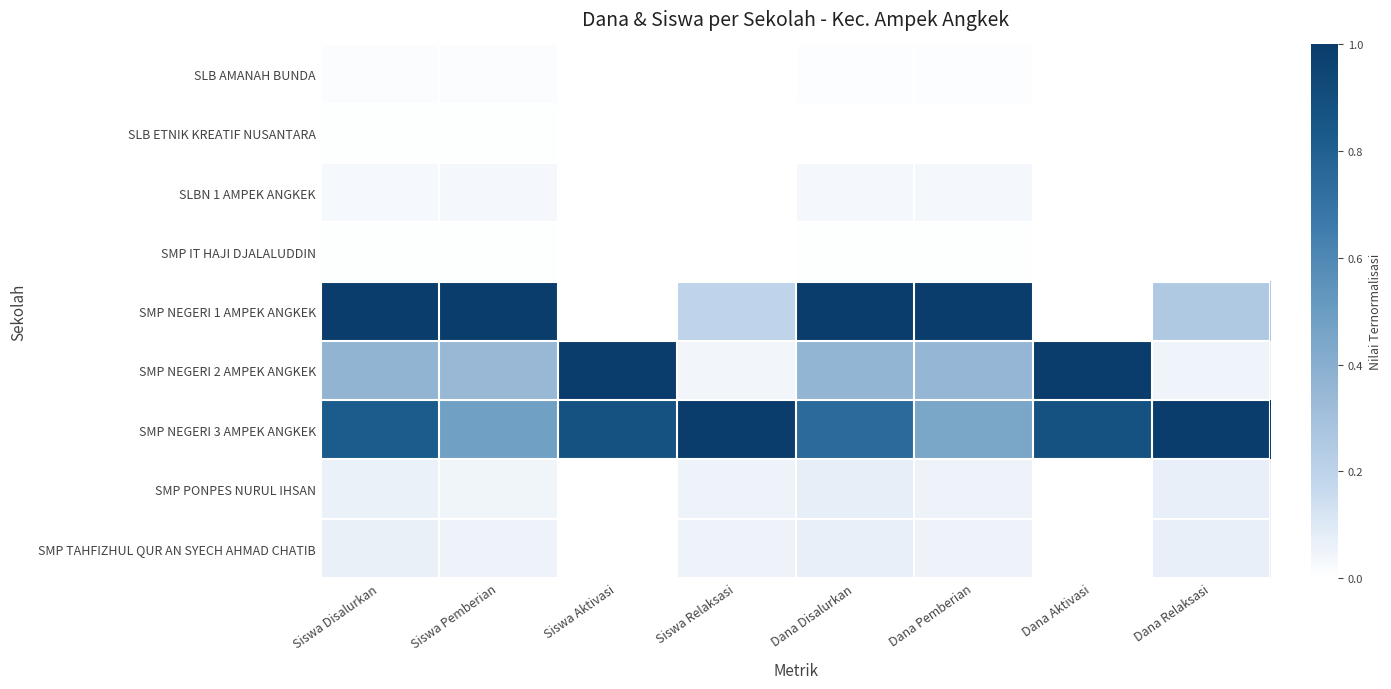

Which has a higher value, Dana Pemberian or Dana Disalurkan?

Dana Pemberian